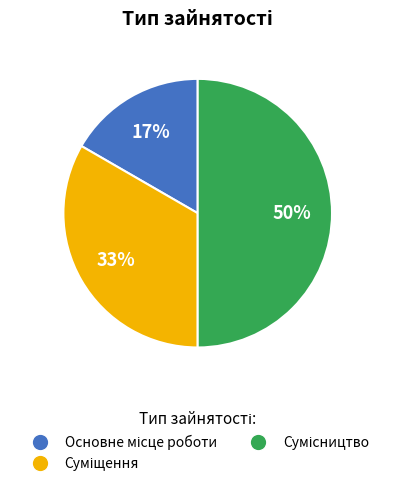

To the nearest percent, what is the difference between the largest and smallest slice percentages?

33%